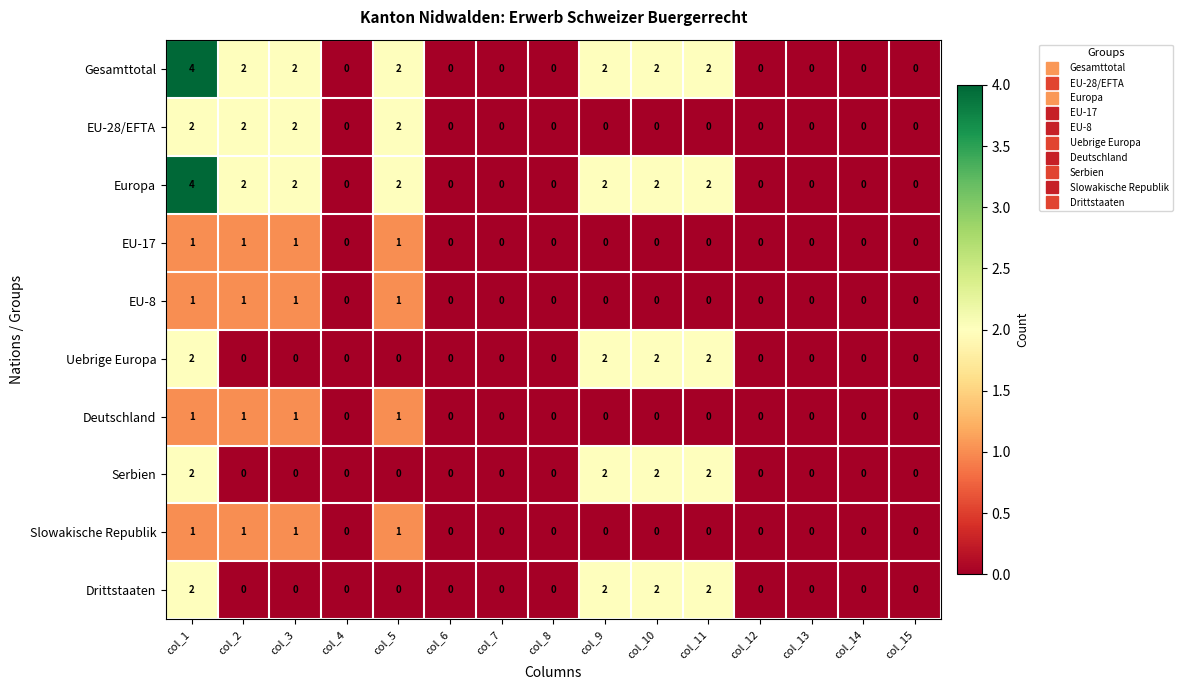

The Gesamttotal series shows 1 at col_2. True or false?

False